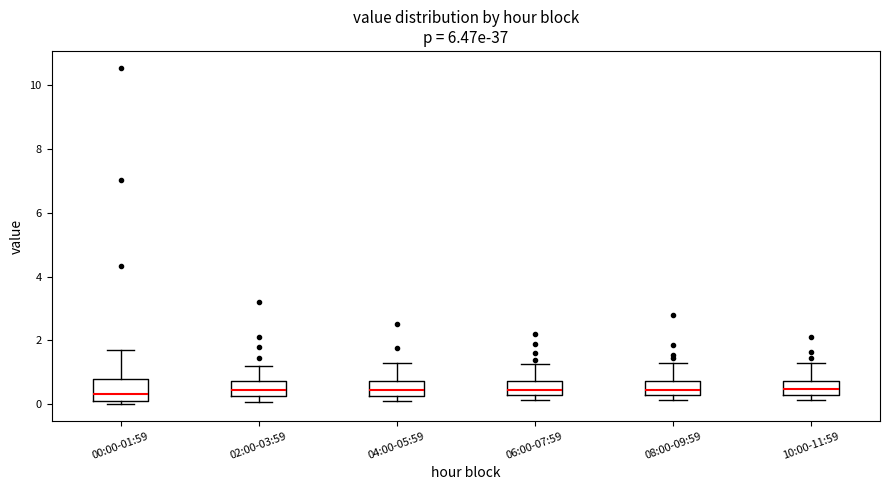

Reading left to right, read every box against the y-axis: the position of its median line, the range the box covers, and the ends of its whiskers. The values are not printed on the chart, so give them approximately, as read against the axis.

00:00-01:59: median 0.4, box 0.2 to 0.8, whiskers 0.0 to 1.8
02:00-03:59: median 0.4, box 0.2 to 0.8, whiskers 0.0 to 1.2
04:00-05:59: median 0.4, box 0.2 to 0.8, whiskers 0.2 (just below the box's lower edge) to 1.4
06:00-07:59: median 0.4, box 0.2 to 0.8, whiskers 0.2 (just below the box's lower edge) to 1.2
08:00-09:59: median 0.4, box 0.2 to 0.8, whiskers 0.2 (just below the box's lower edge) to 1.4
10:00-11:59: median 0.4, box 0.2 to 0.8, whiskers 0.2 (just below the box's lower edge) to 1.4